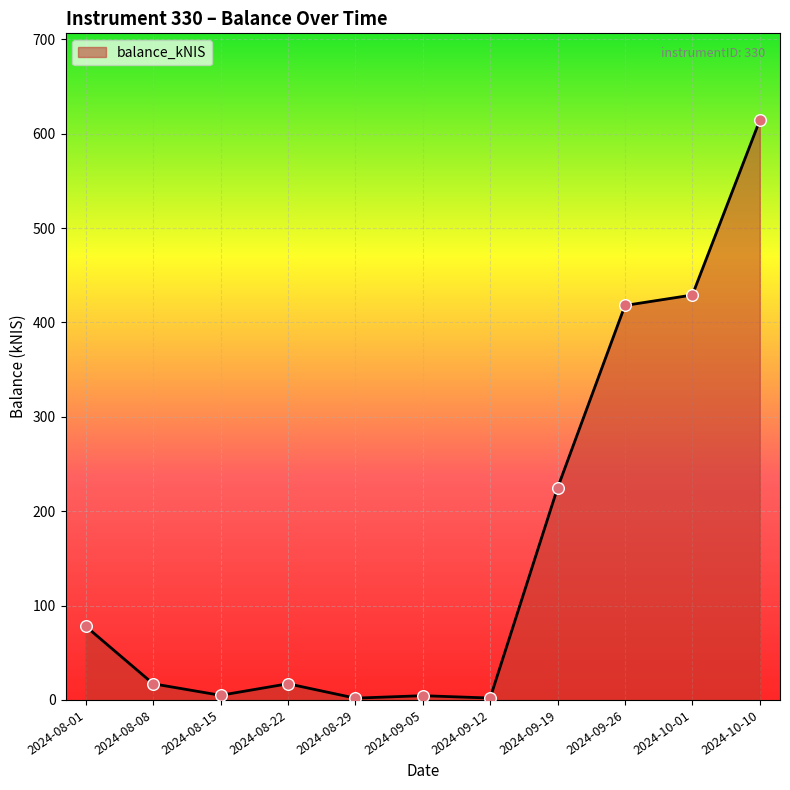

What is the ratio of the value at 2024-09-12 to the value at 2024-08-22?

0.1